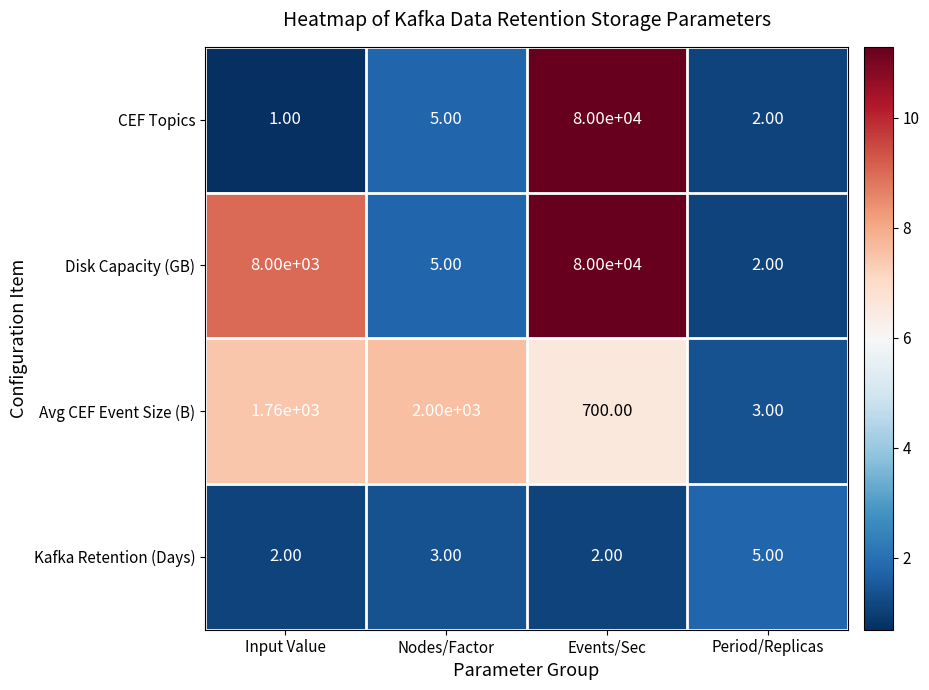

Which category has the highest value across all series?

Events/Sec